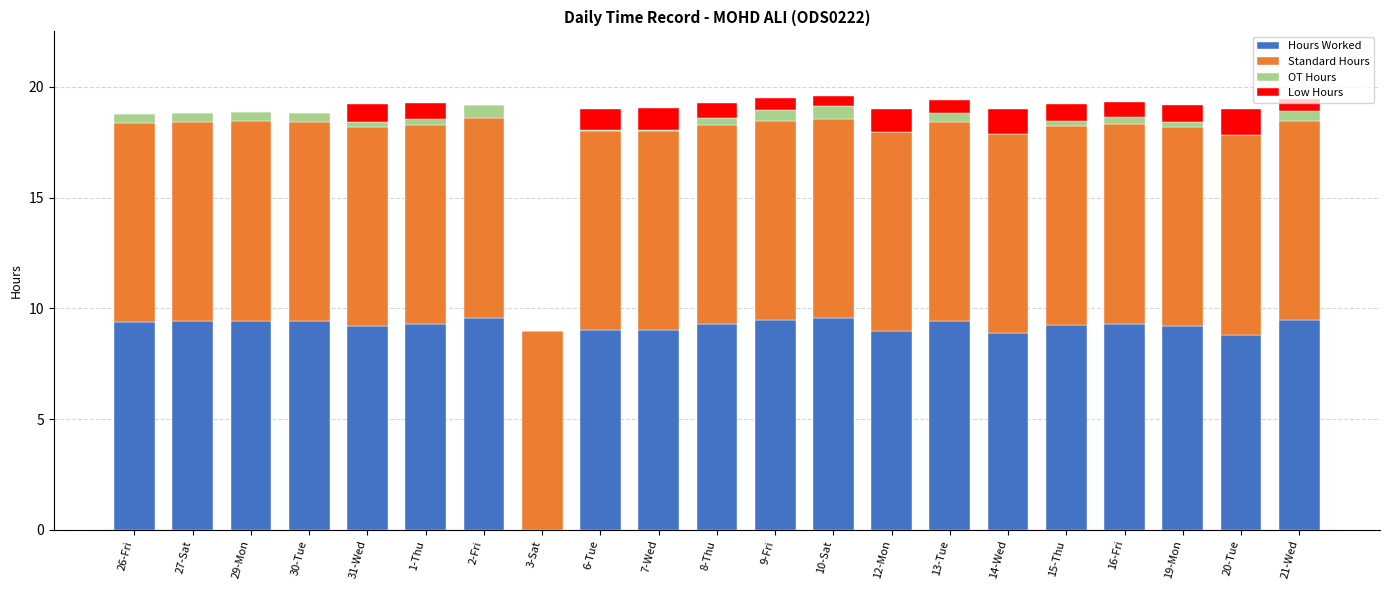

True or false: Hours Worked has a value of 12.8 at 15-Thu.

False